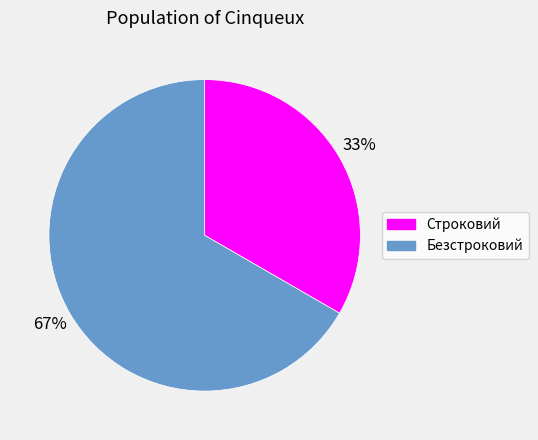

To the nearest percent, what is the combined percentage of Строковий and Безстроковий?

100%